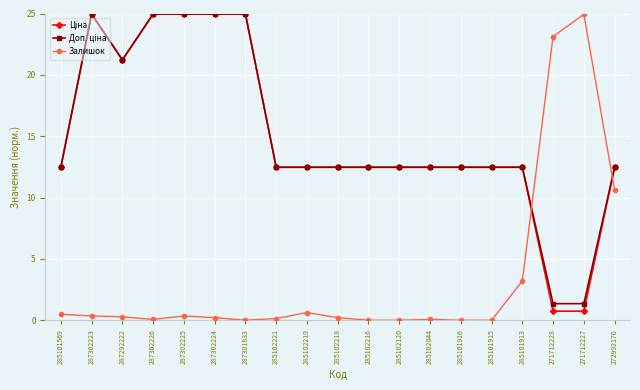

What is the highest value of the Залишок series?

24.9